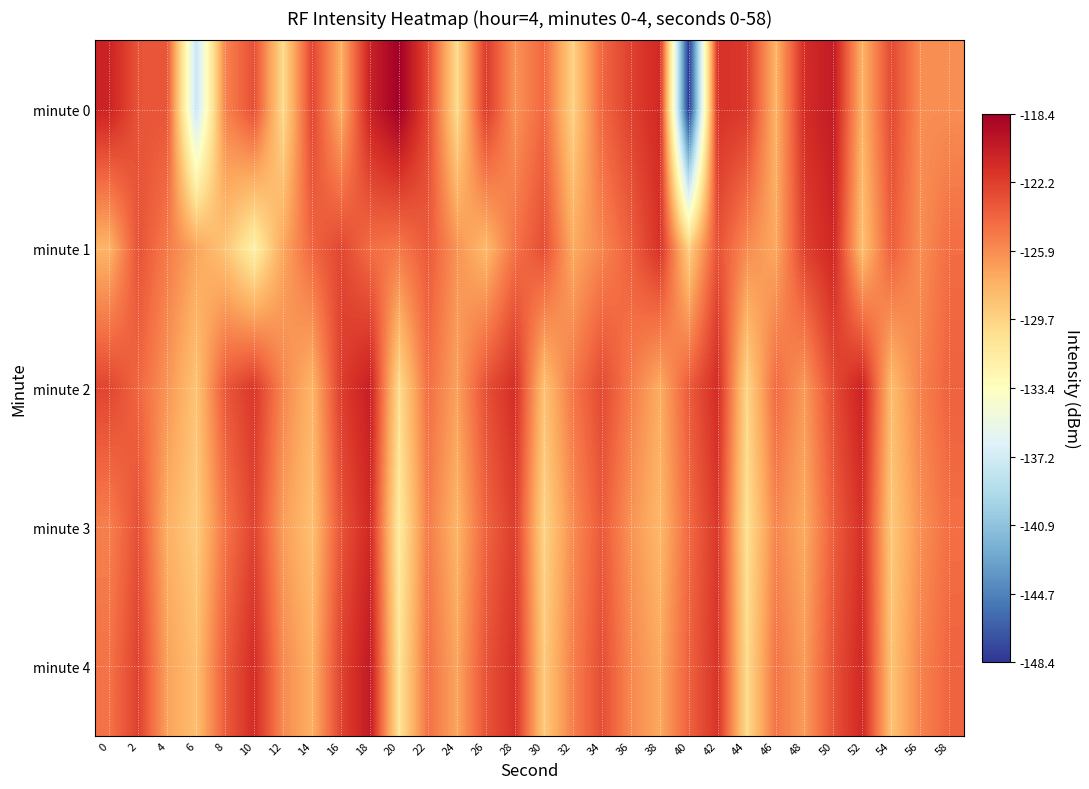

Which label corresponds to the smallest value in the chart?

40